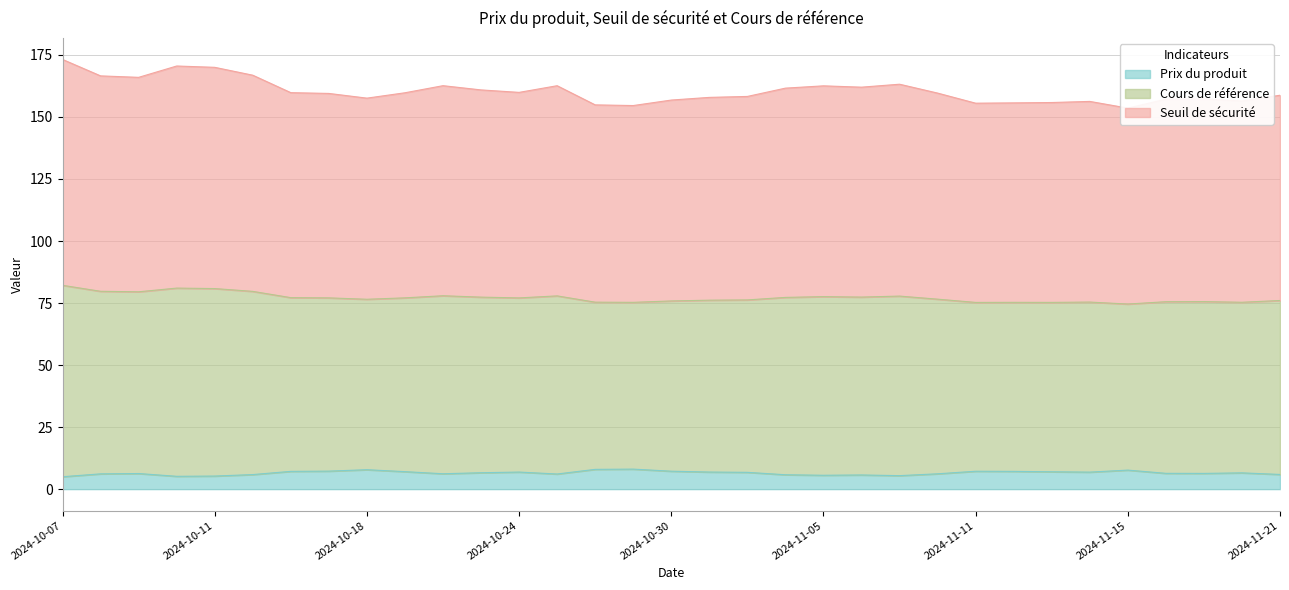

At which category does Seuil de sécurité reach its first local valley?

2024-10-09